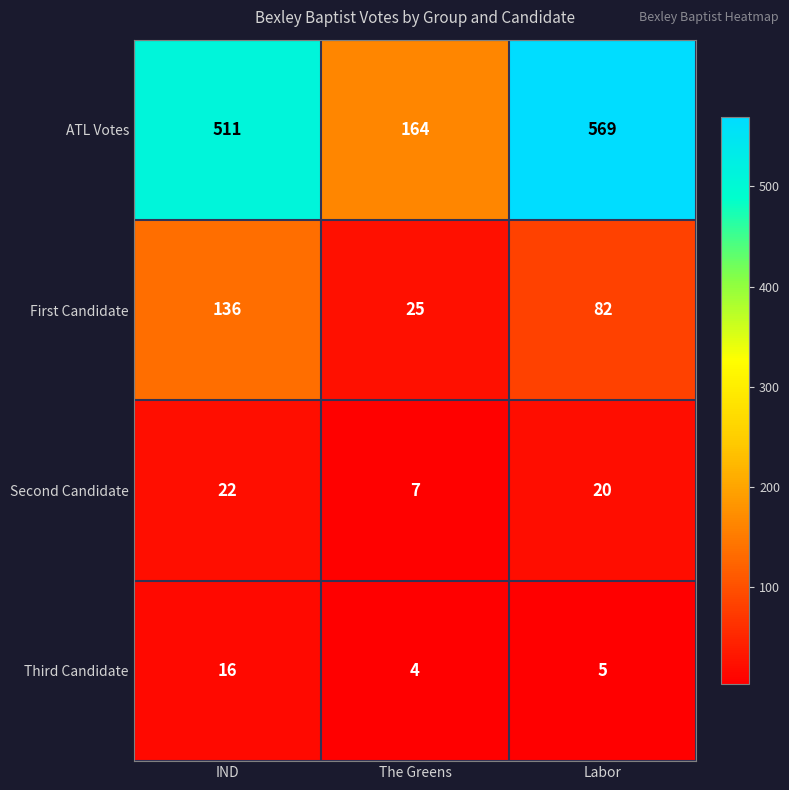

Which category has the lowest value in the ATL Votes series?

The Greens